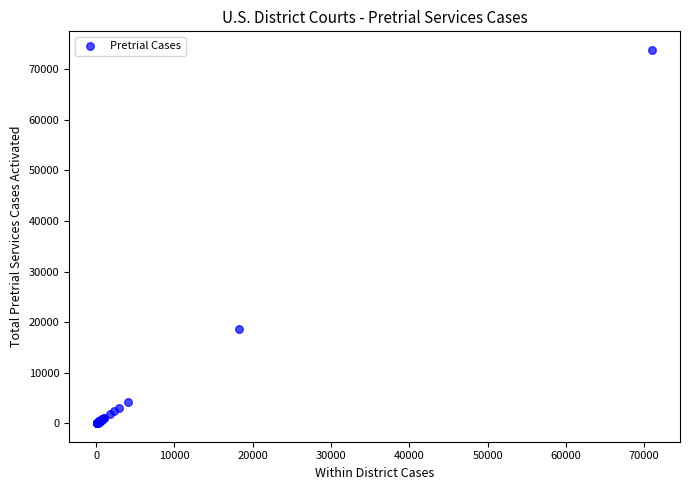

What Y value in the scatter plot is closest to 36922?

18637